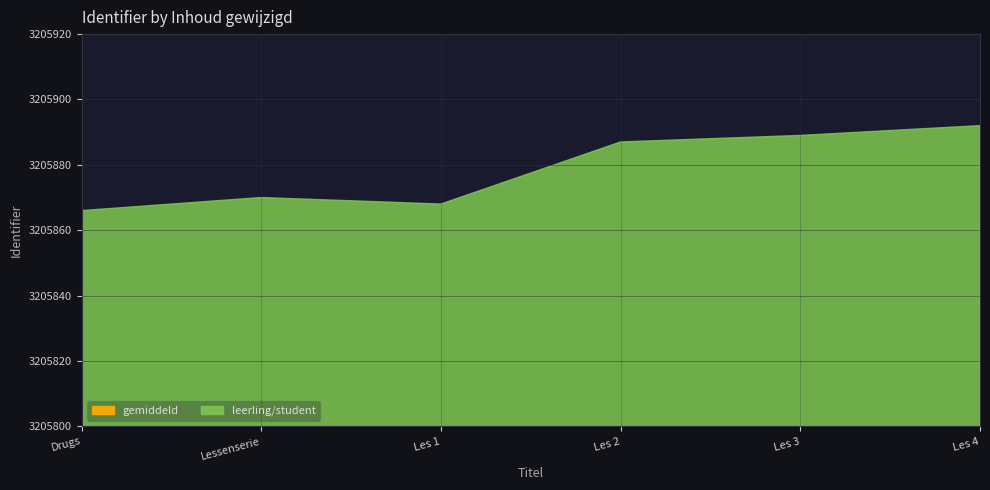

The leerling/student series shows 1809057 at 2017-12-12 (2). True or false?

False